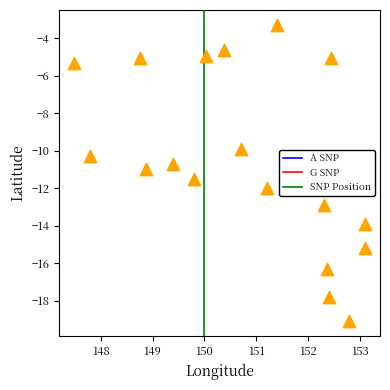

What is the range of X values (max minus min)?

5.6